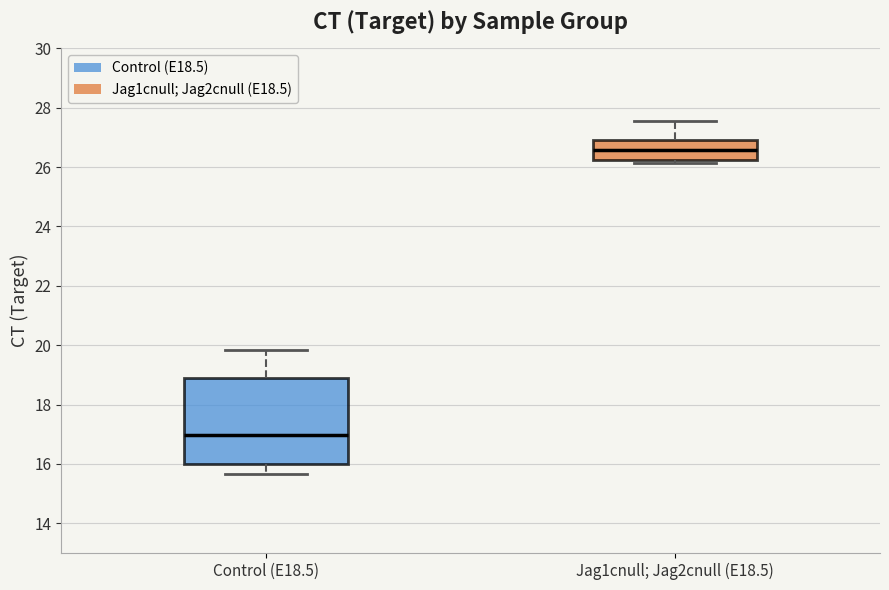

Comparing the boxes themselves (not the whiskers), which one is the tallest?

Control (E18.5)